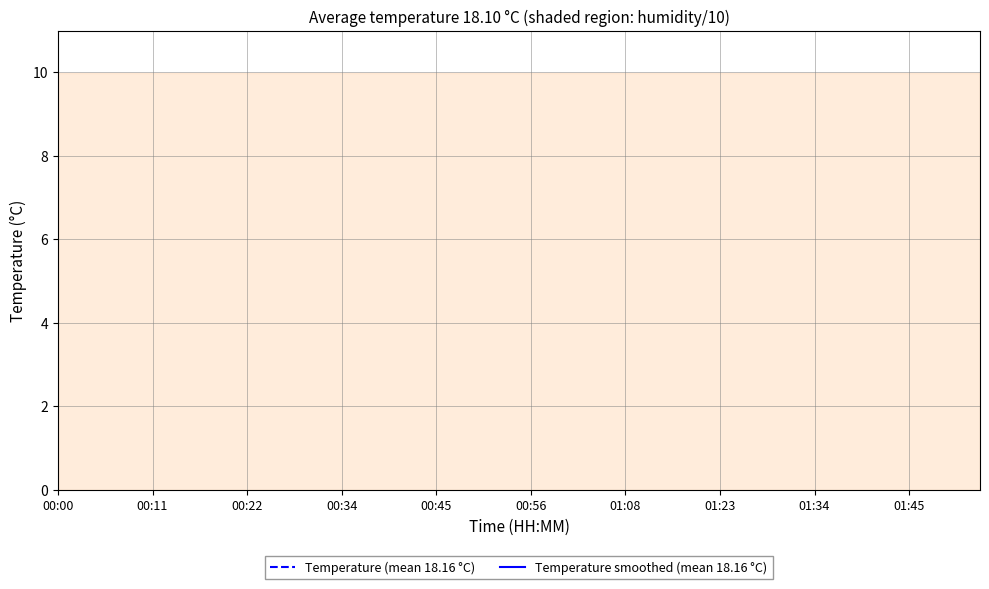

The value of Temperature smoothed (mean 18.16 °C) at 00:22 is 24.0. True or false?

False